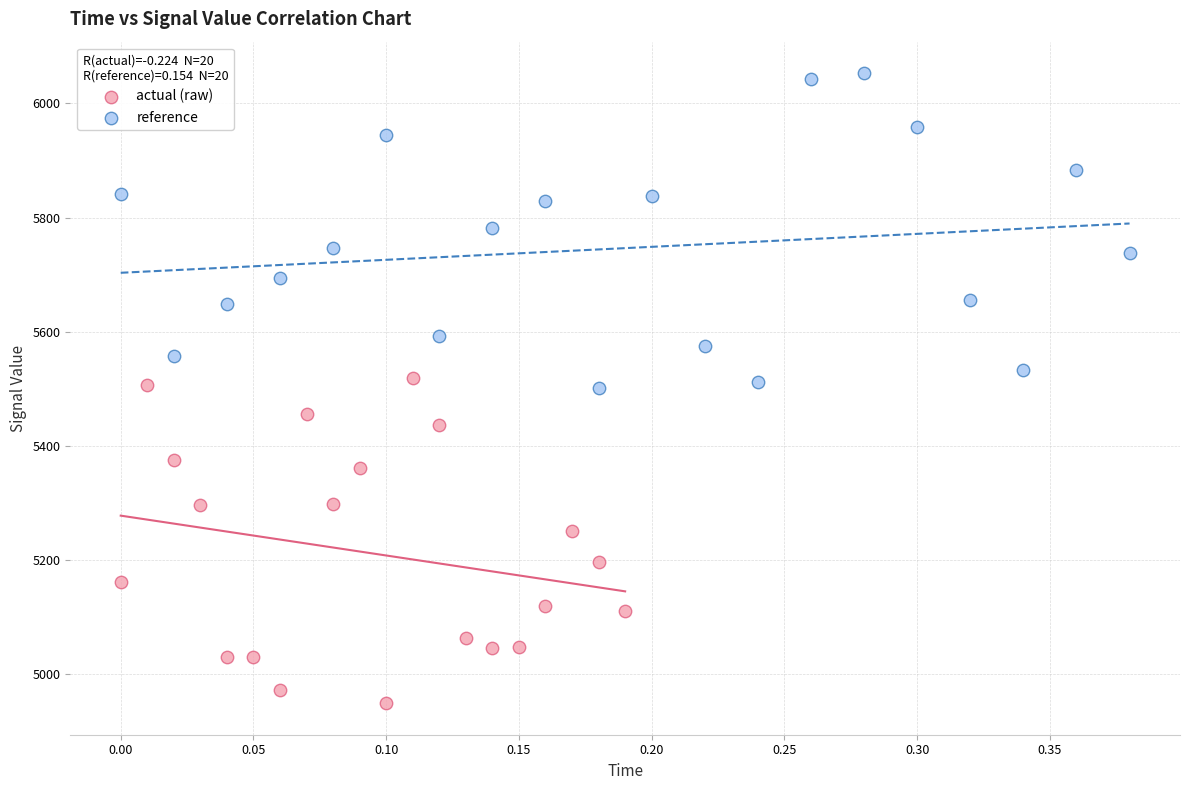

Which series contains the lowest Y value?

actual (raw)